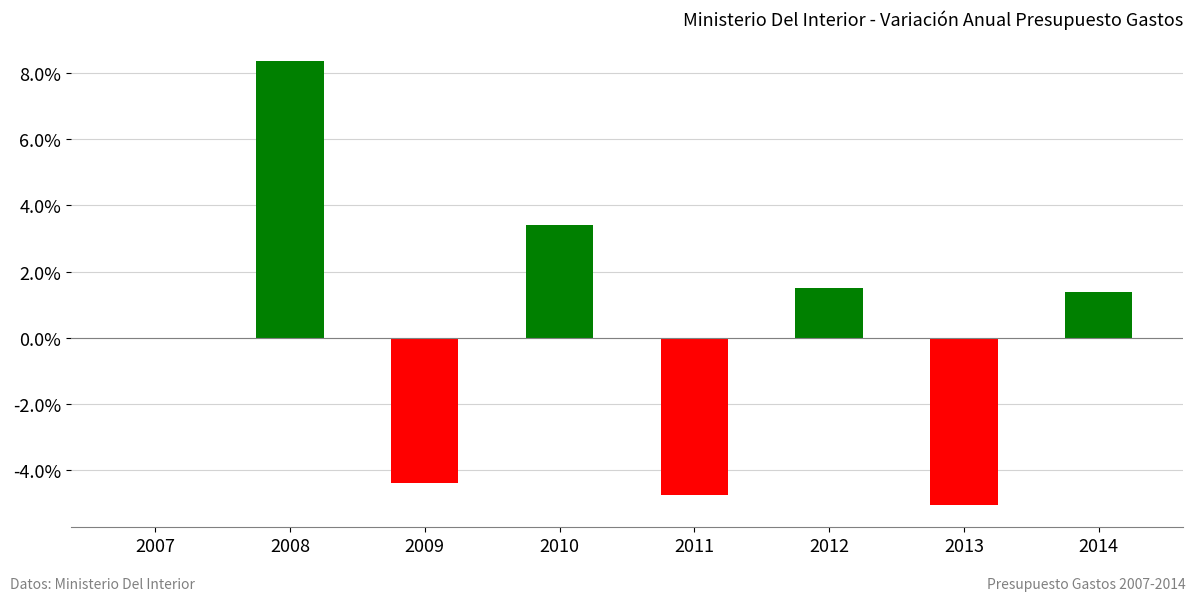

Between 2007 and 2012, which is larger?

2012